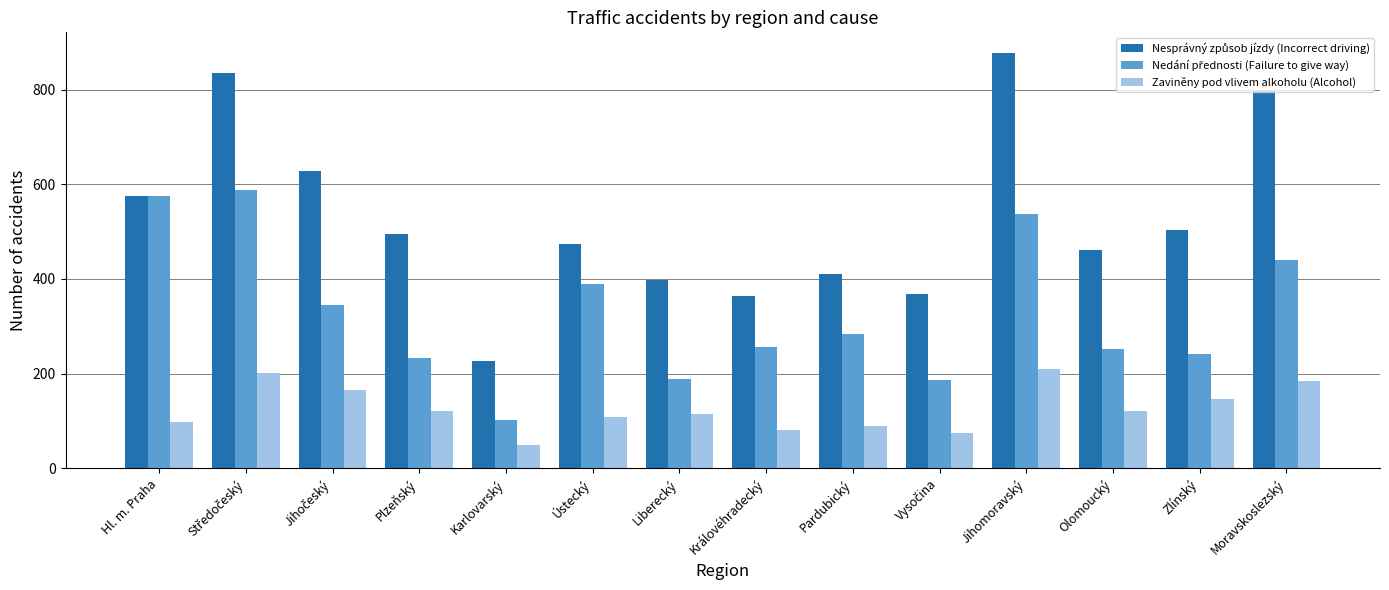

What is the total value across all series at Plzeňský?

849